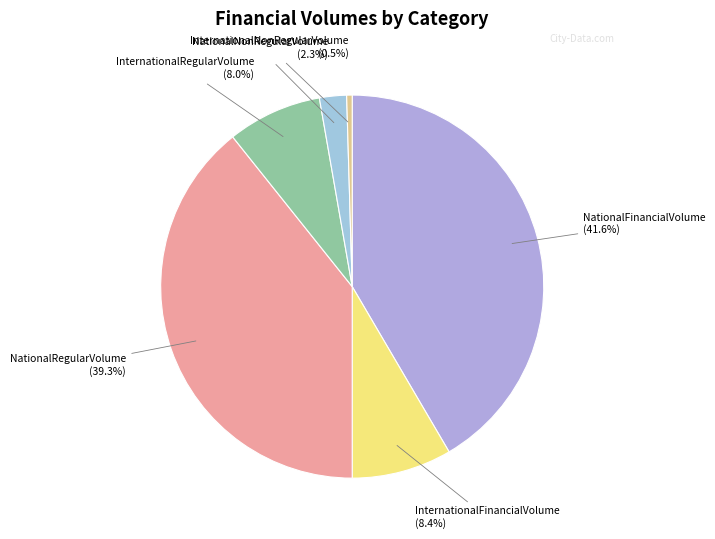

Is there any slice that represents more than half of the pie?

No